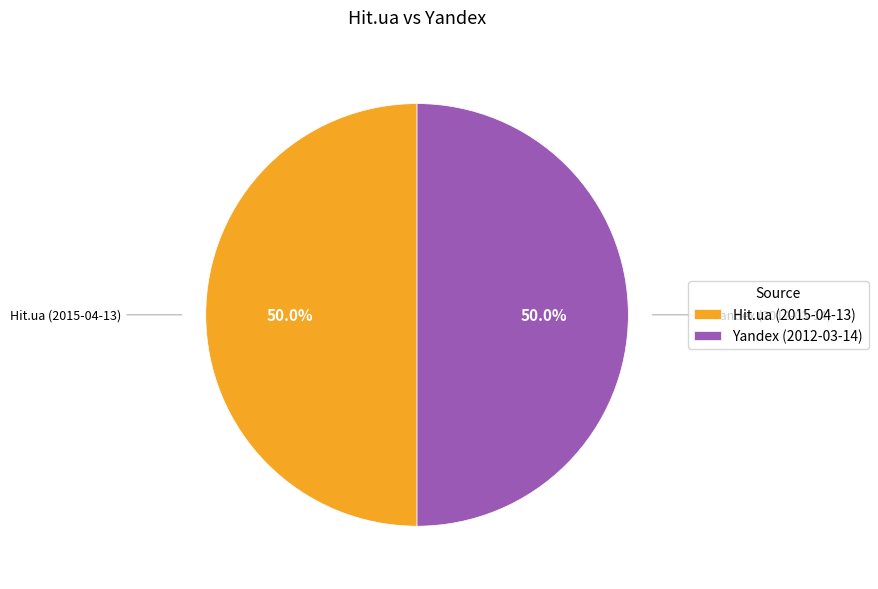

True or false: Hit.ua (2015-04-13) accounts for 56% of the total.

False